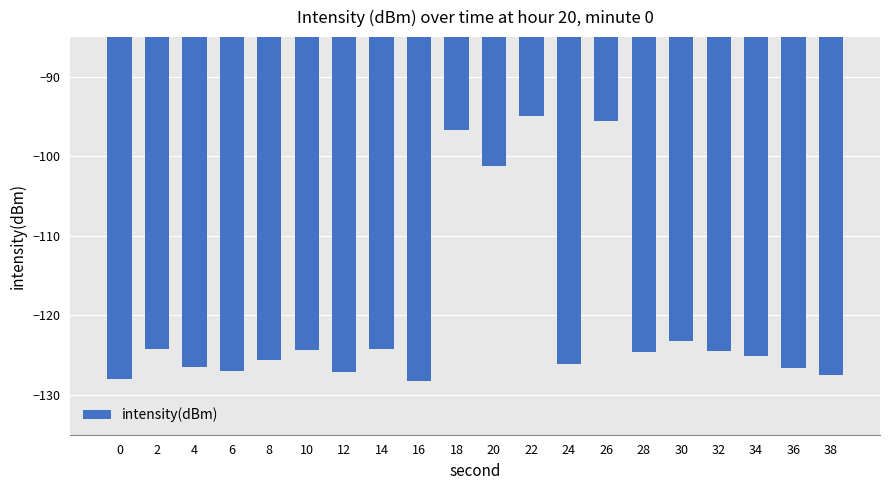

What is the maximum value shown in the chart?

-94.9